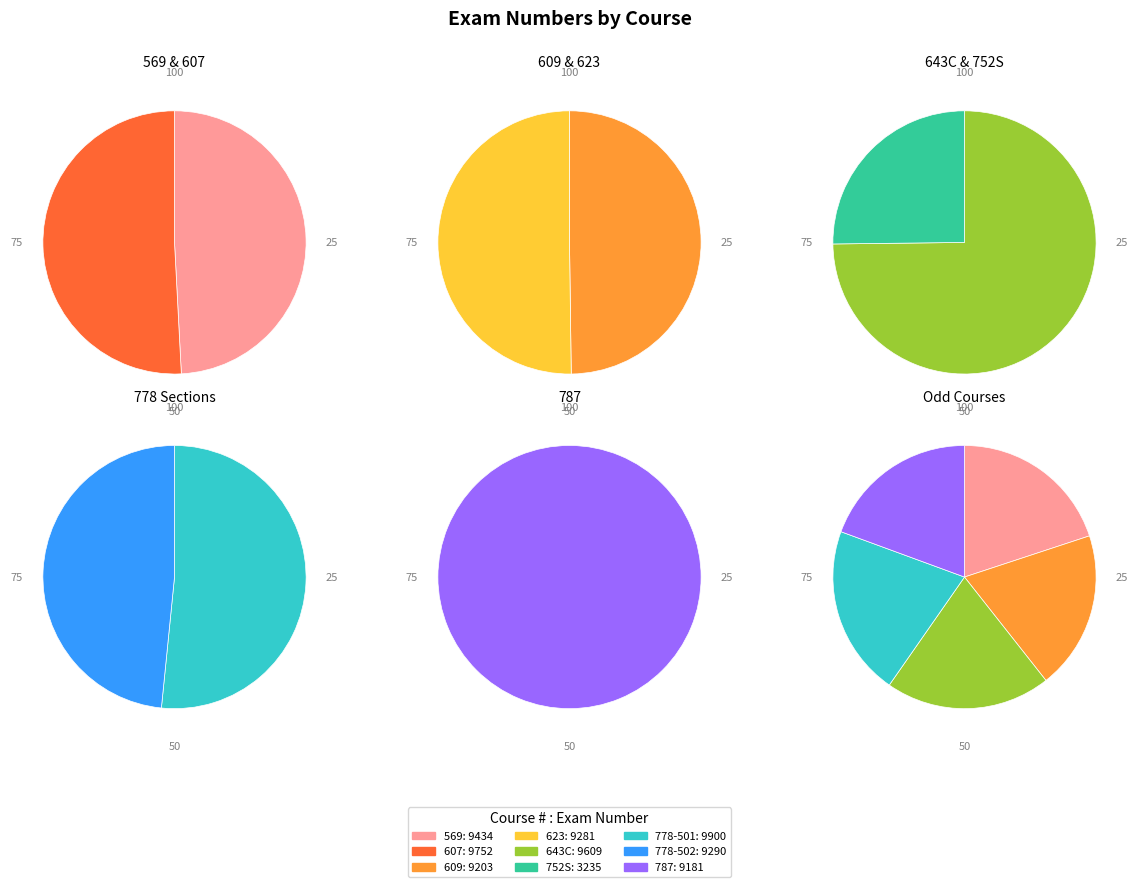

What percentage do 787 and 623 together represent?

23.4%